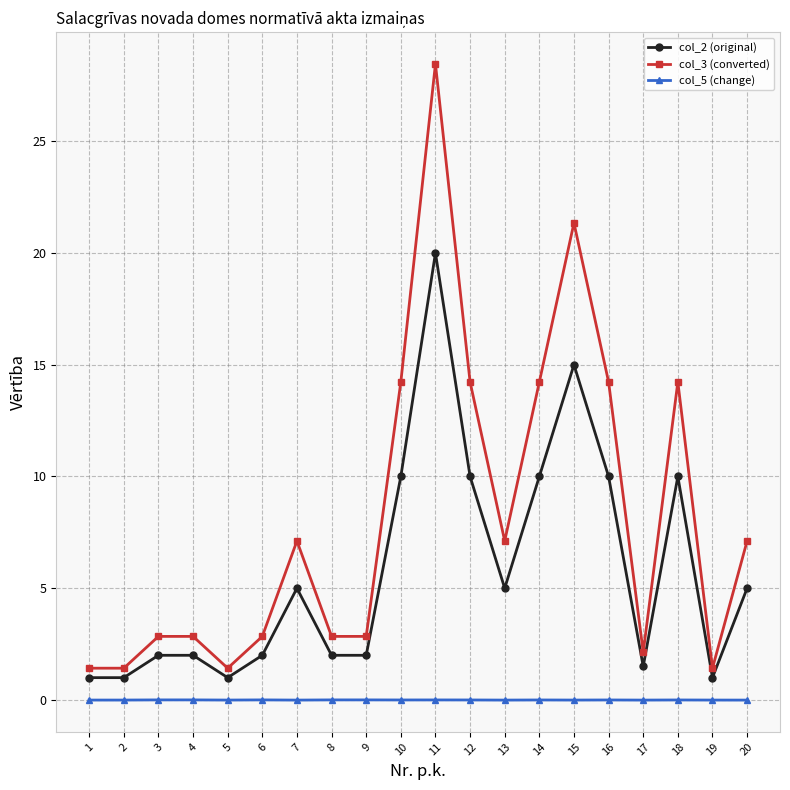

Is this an area chart (filled region under the line)?

No